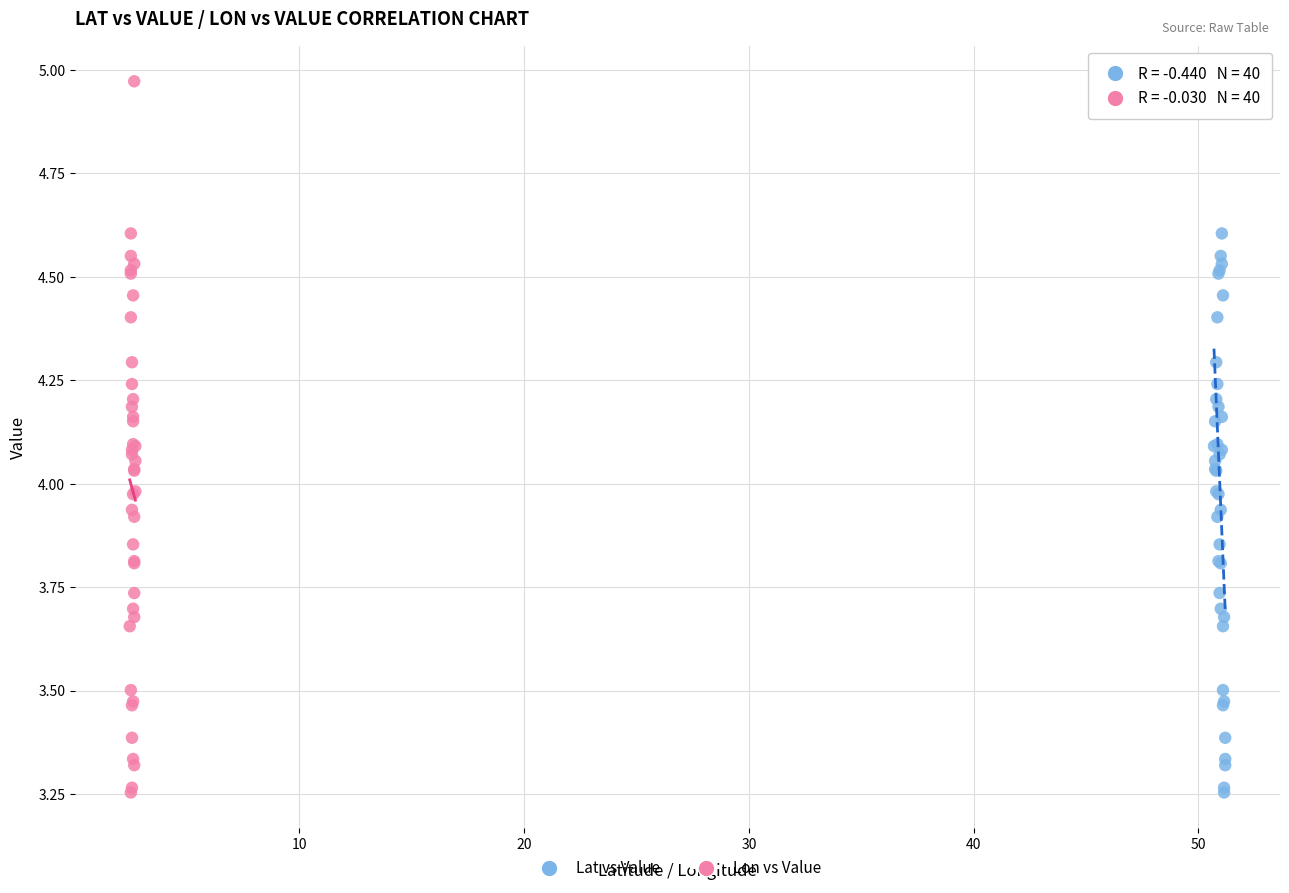

What are all the series names shown in the legend?

Lat vs Value, Lon vs Value